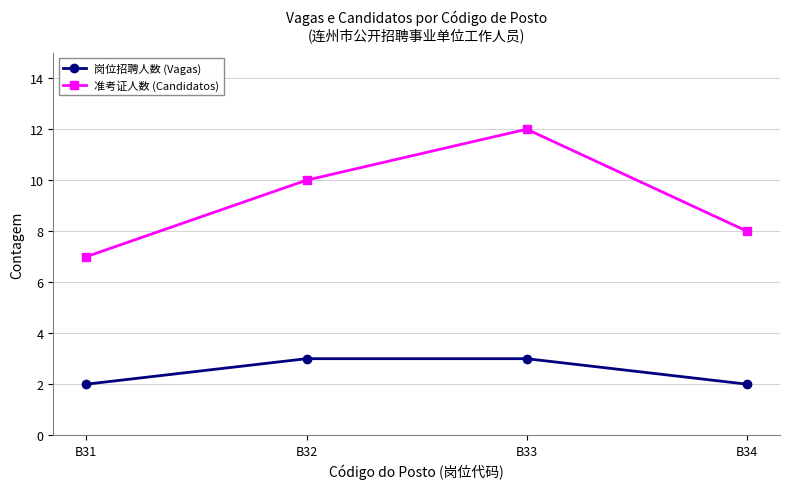

Which series has the widest spread of values?

准考证人数 (Candidatos)